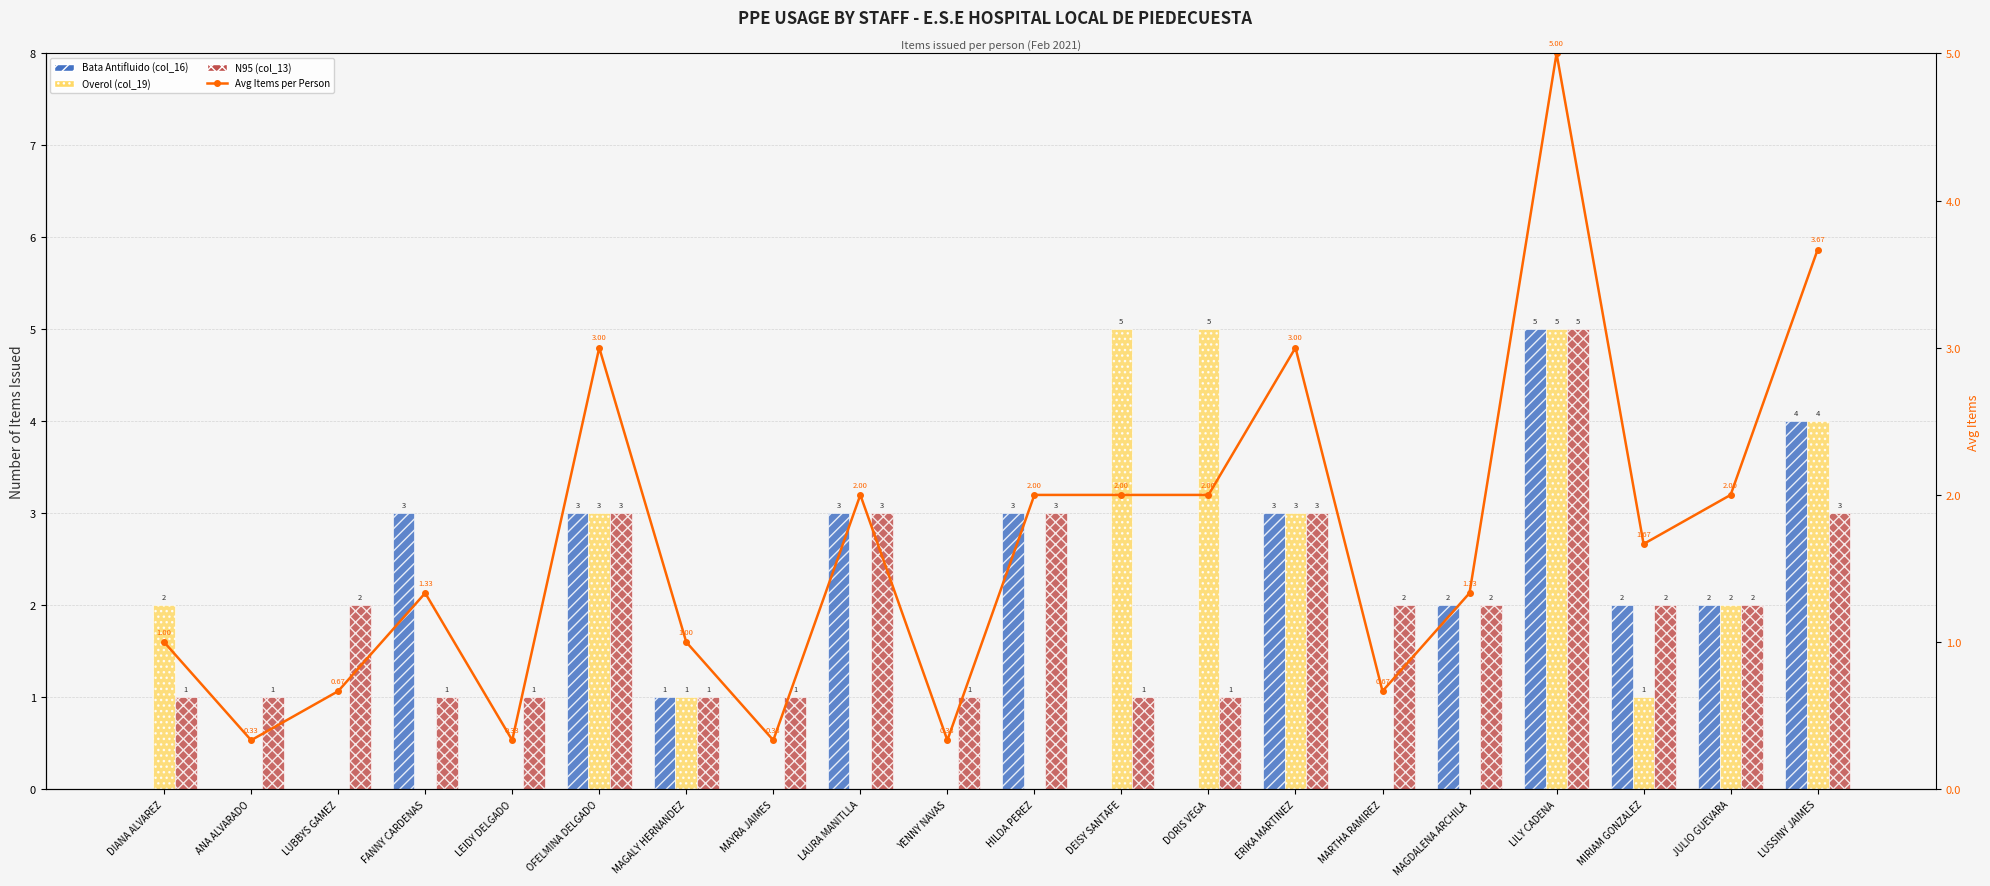

At DIANA ALVAREZ, list the series in order from largest to smallest.

Overol (col_19), N95 (col_13), Avg Items per Person, Bata Antifluido (col_16)